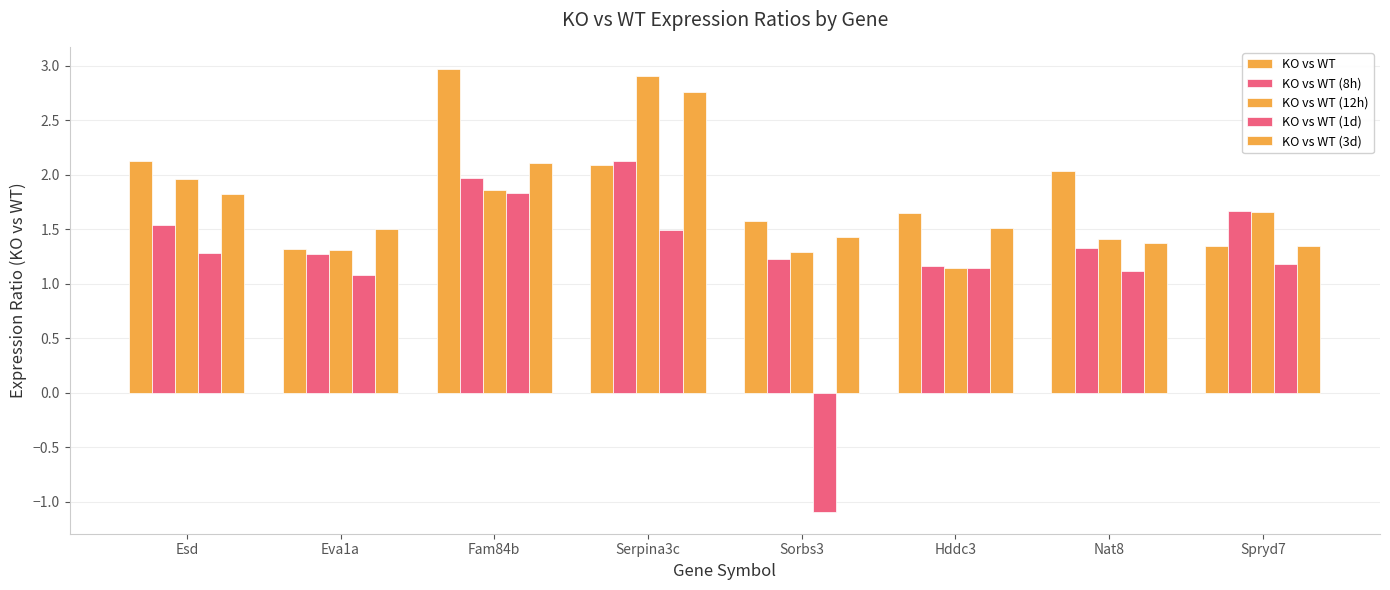

What is the approximate value of KO vs WT (1d) at Eva1a?

1.1